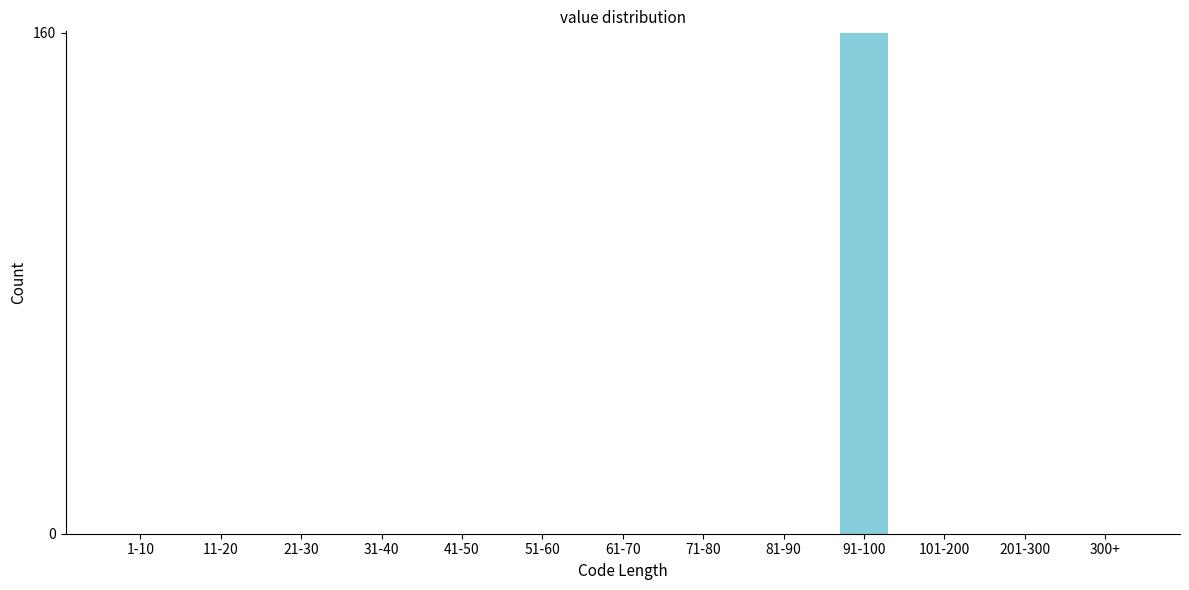

Reading right to left, extract all data points from this chart.

300+=0	201-300=0	101-200=0	91-100=160	81-90=0	71-80=0	61-70=0	51-60=0	41-50=0	31-40=0	21-30=0	11-20=0	1-10=0